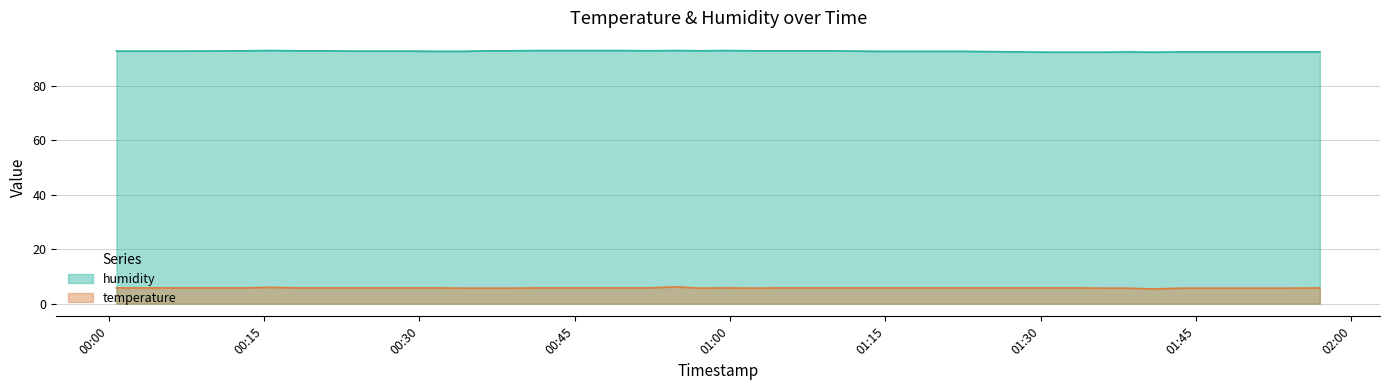

What position from the right is 2023-02-01T01:40:57?

6